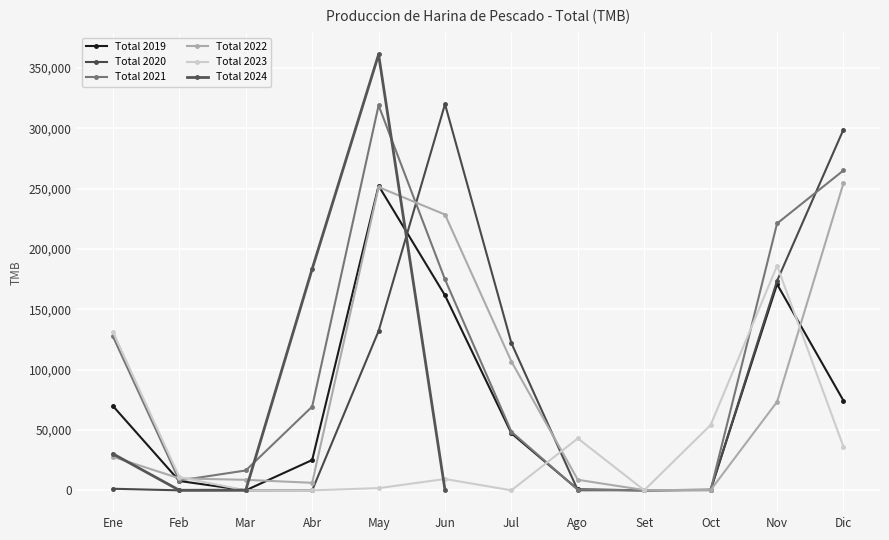

Does the chart display data point markers on the line(s)?

Yes